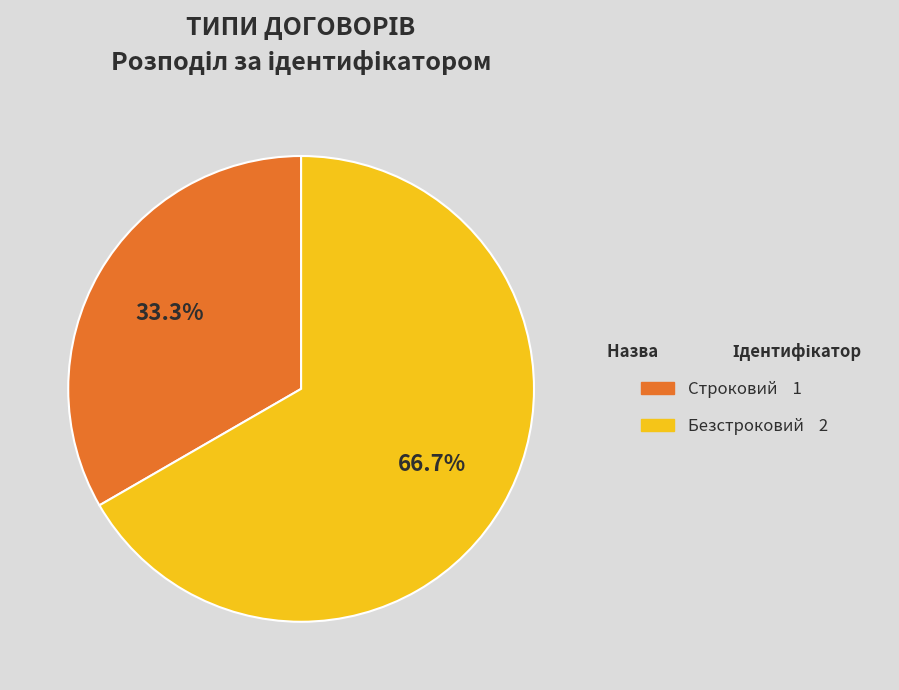

Count the number of slices in the pie.

2